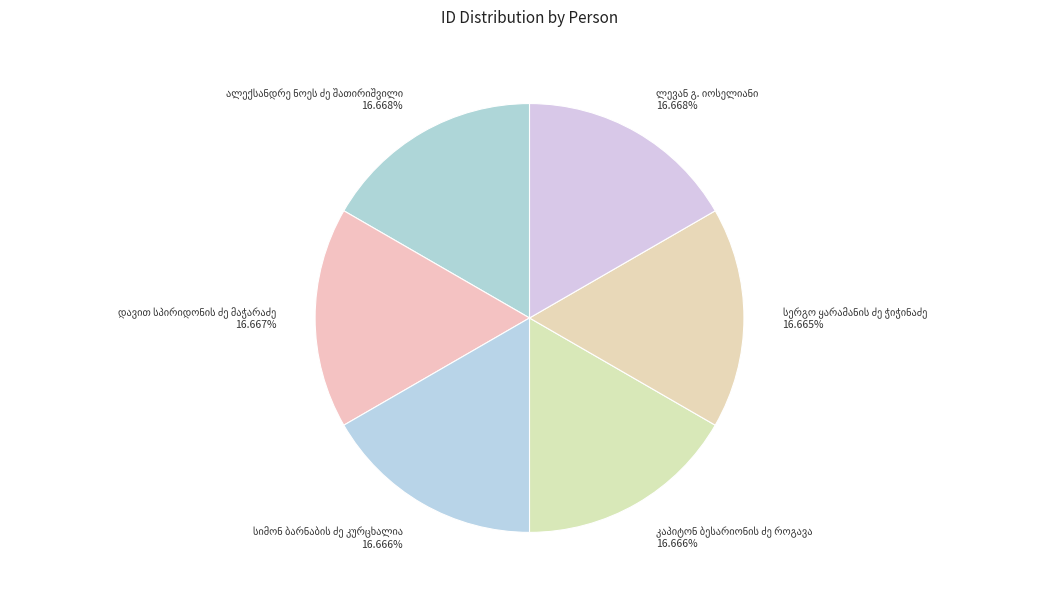

Is there any slice that represents more than half of the pie?

No